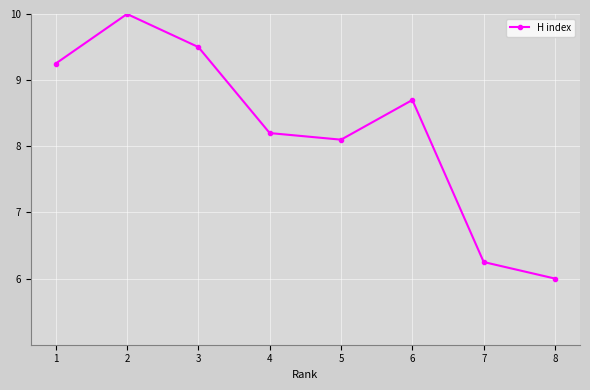

Is it true that the value at 5 is 11.3?

False